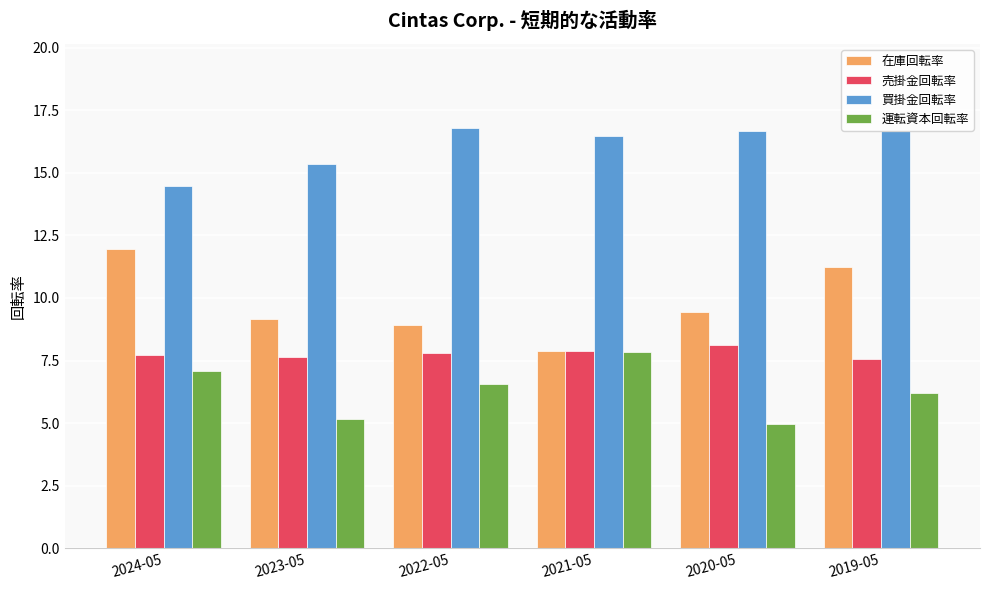

The 在庫回転率 series shows 16.0 at 2020-05. True or false?

False